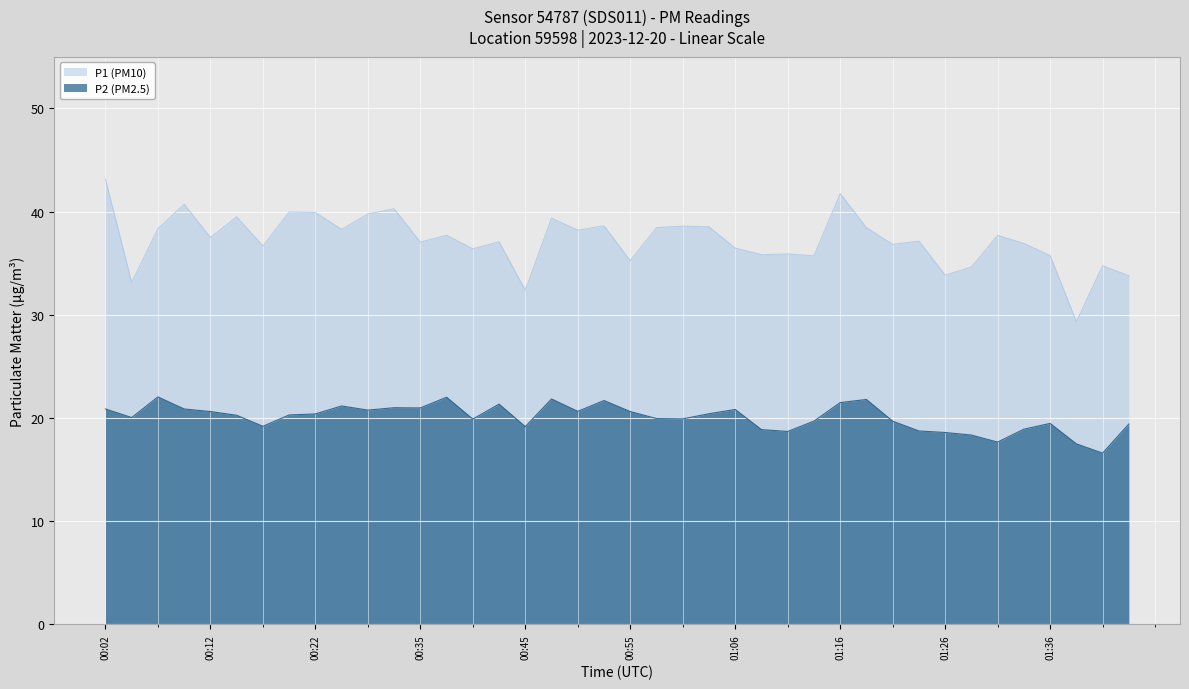

Where is the first local maximum for P1?

00:09